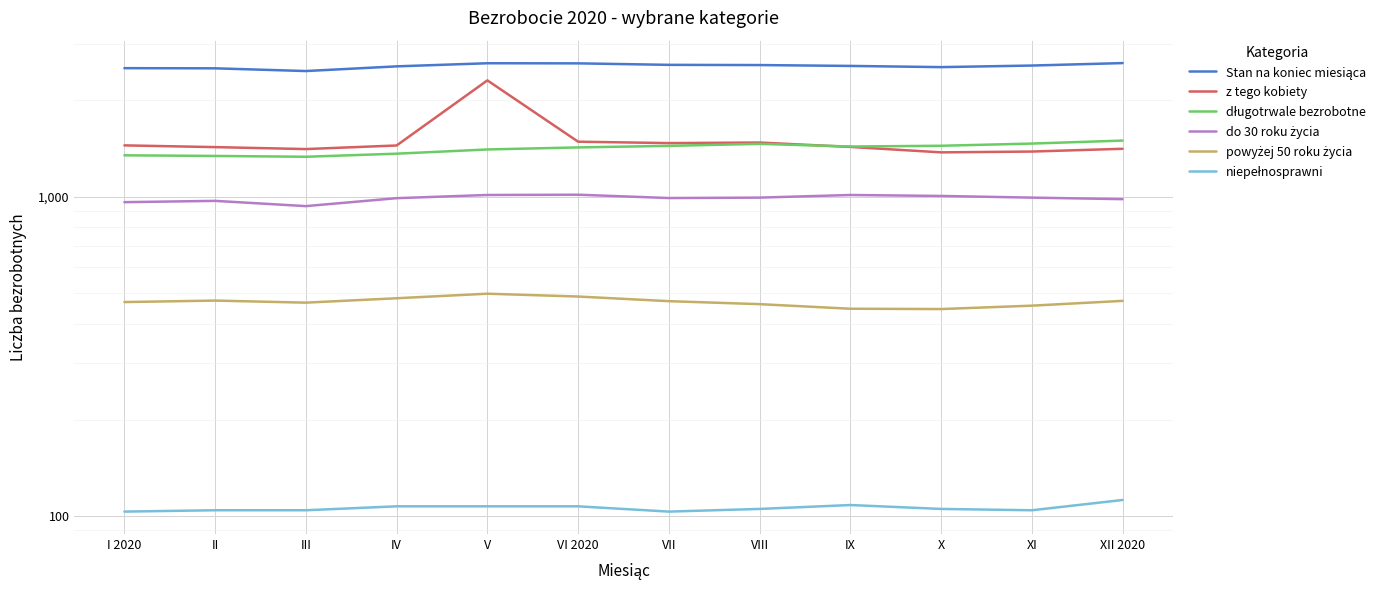

Is the value of z tego kobiety at X greater than the value of niepełnosprawni at III?

Yes